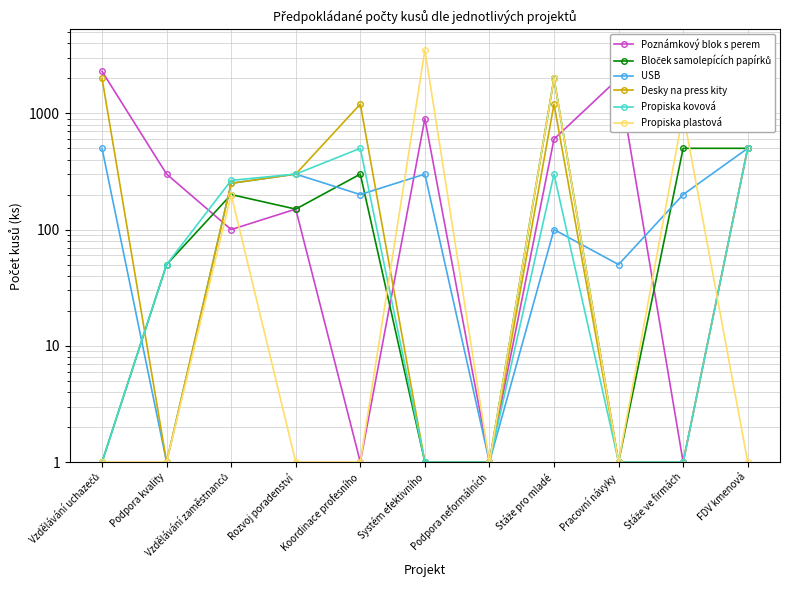

What is the label of the 10th point from the left?

Stáže ve firmách